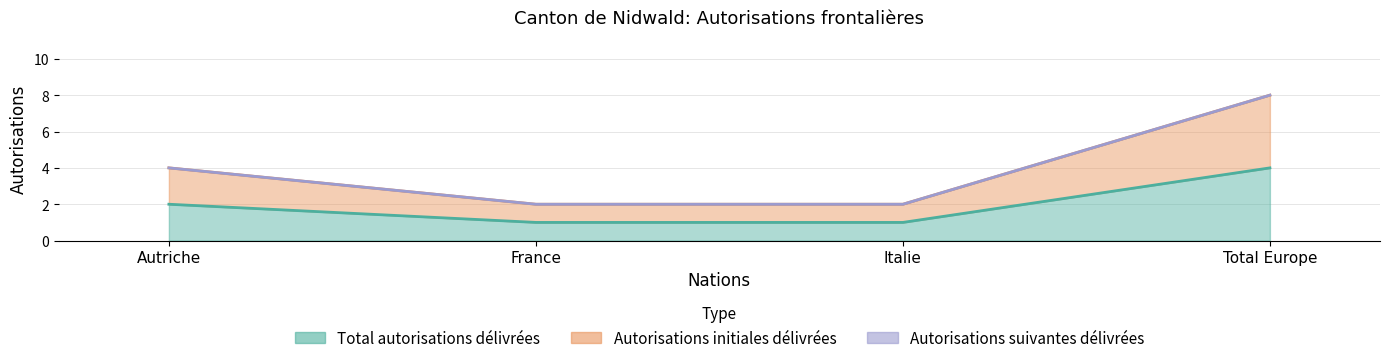

How many categories are shown in the chart?

4